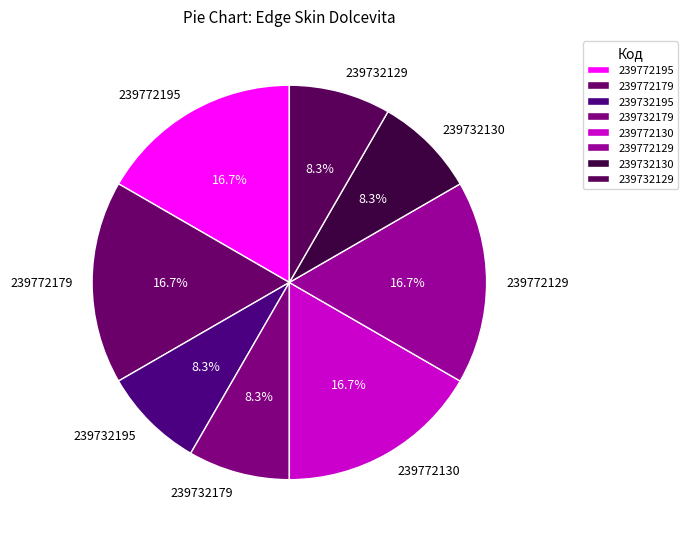

Combined, do 239772129 and 239772195 account for over 50%?

No